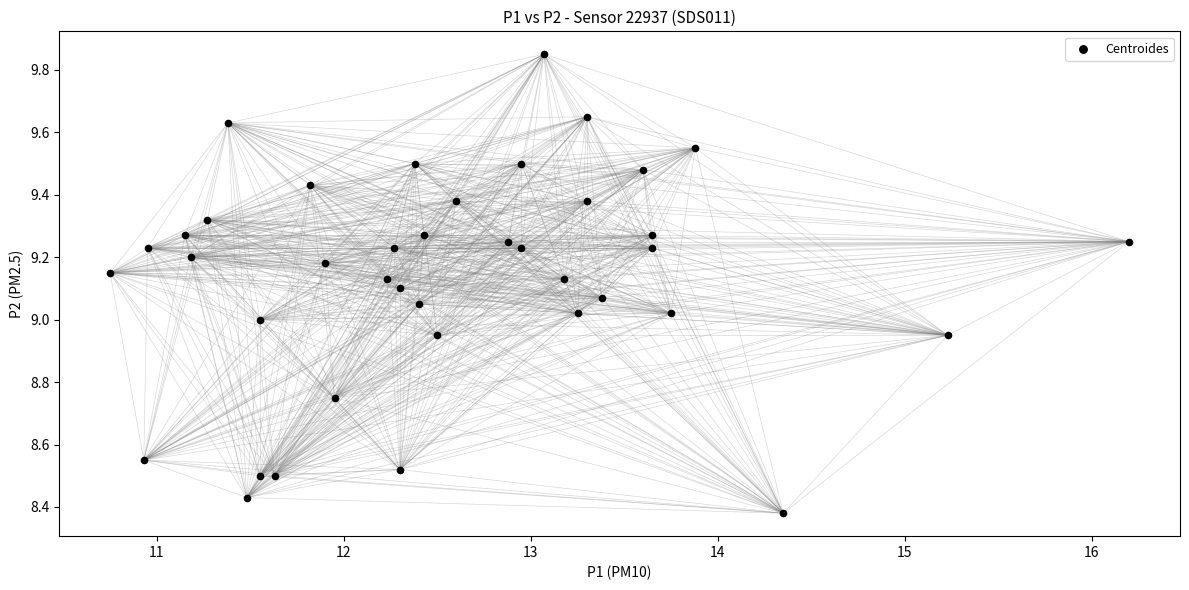

What is the range of Y values (max minus min)?

1.5